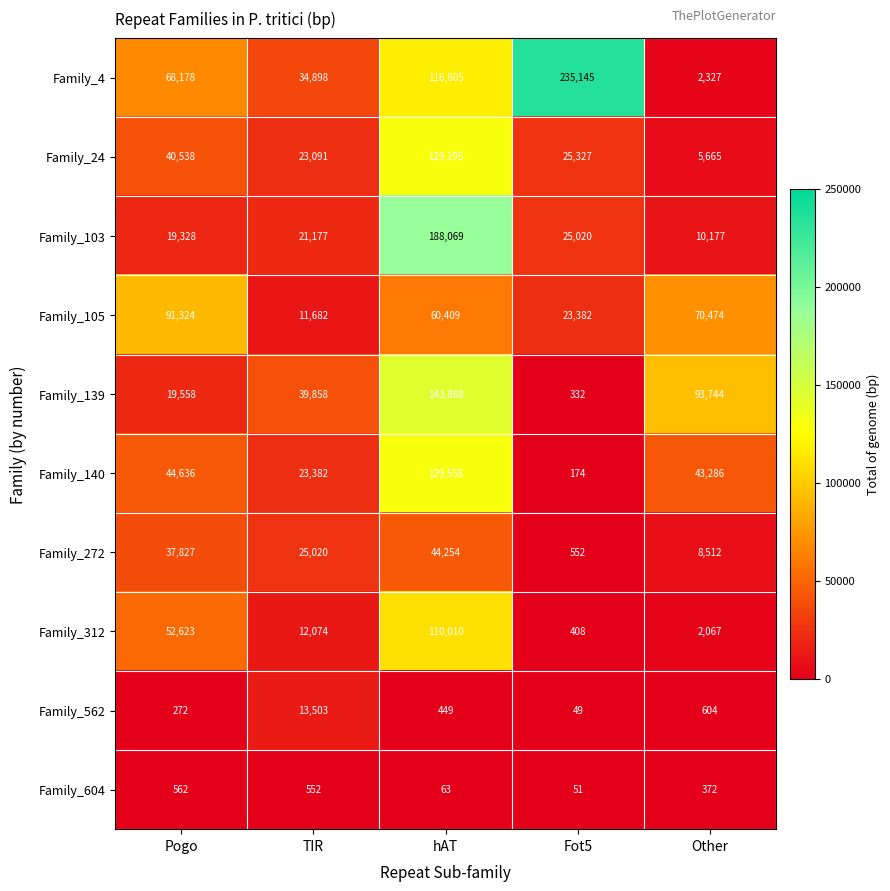

How many distinct data groups are displayed?

10